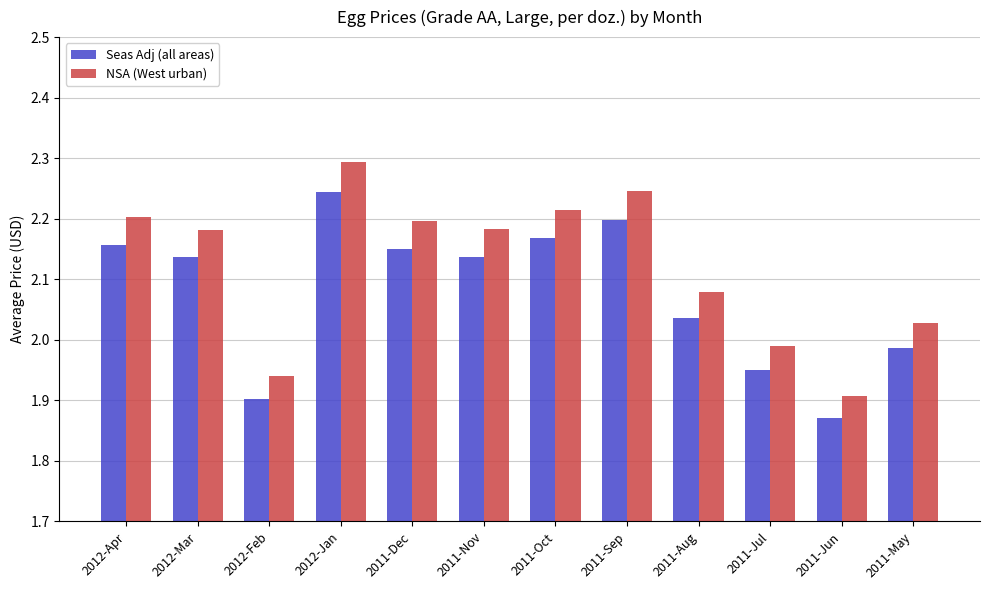

Is it true that NSA (West urban) equals 3.7 at 2011-Nov?

False